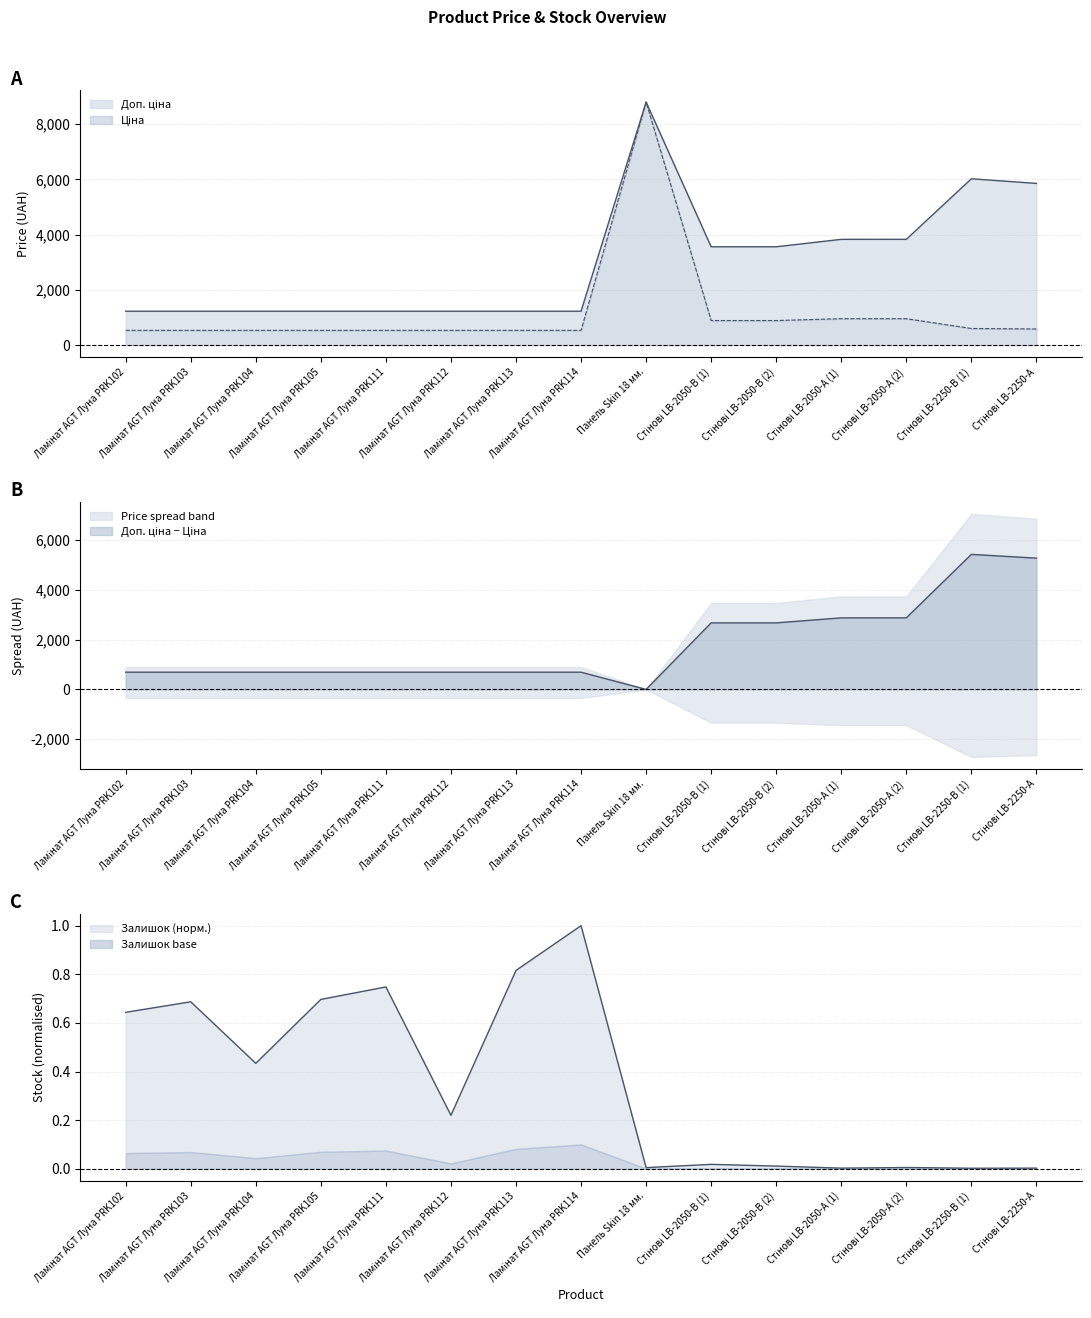

What is the label of the 15th point from the right?

Ламінат AGT Луна PRK102